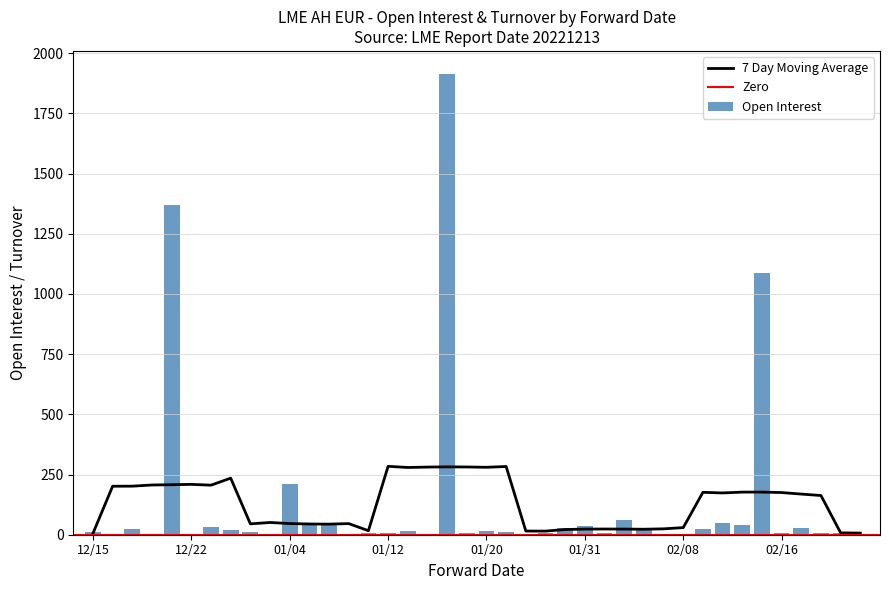

How many positive values are there?

39